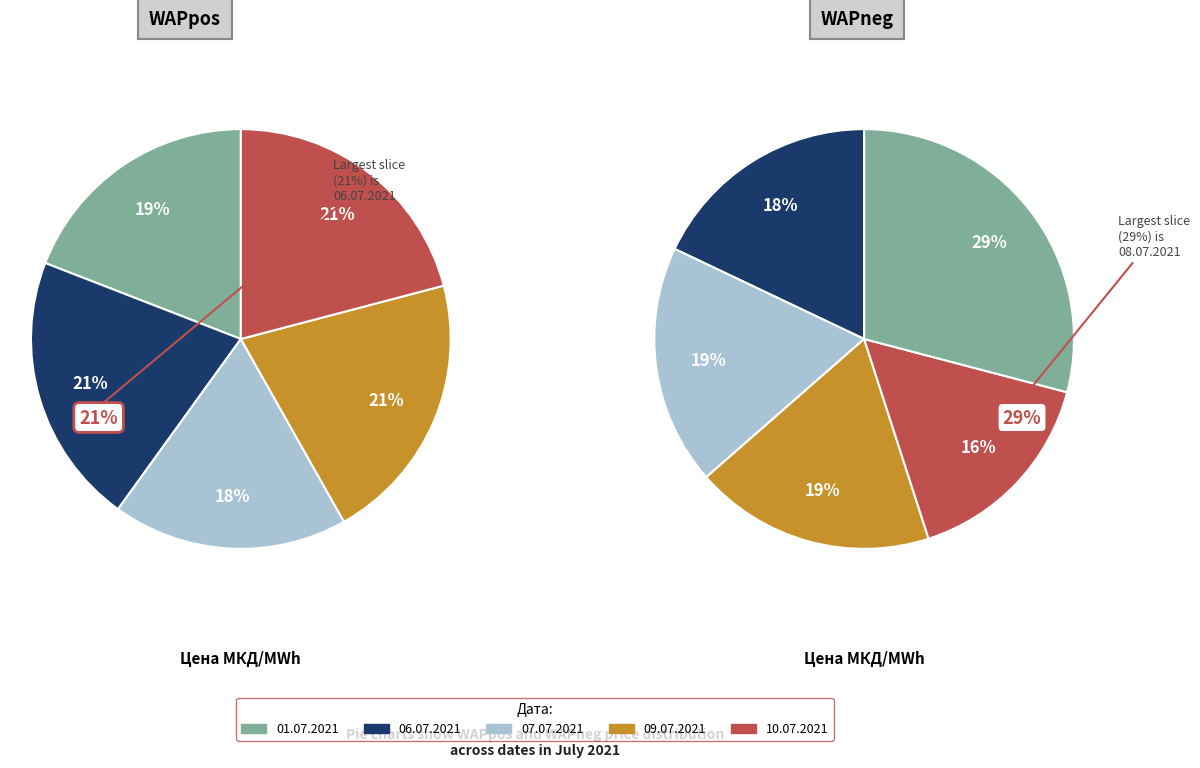

Count the number of slices in the pie.

10